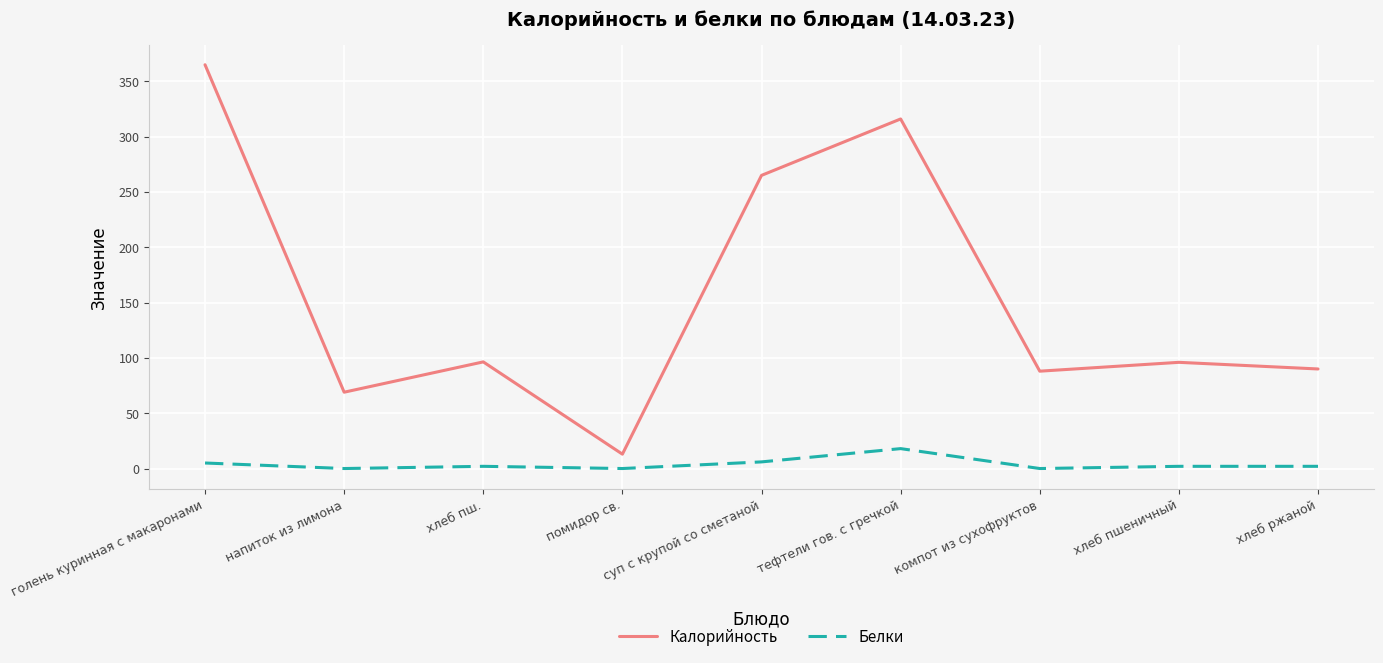

What is the difference between the highest and lowest values at тефтели гов. с гречкой?

298.0